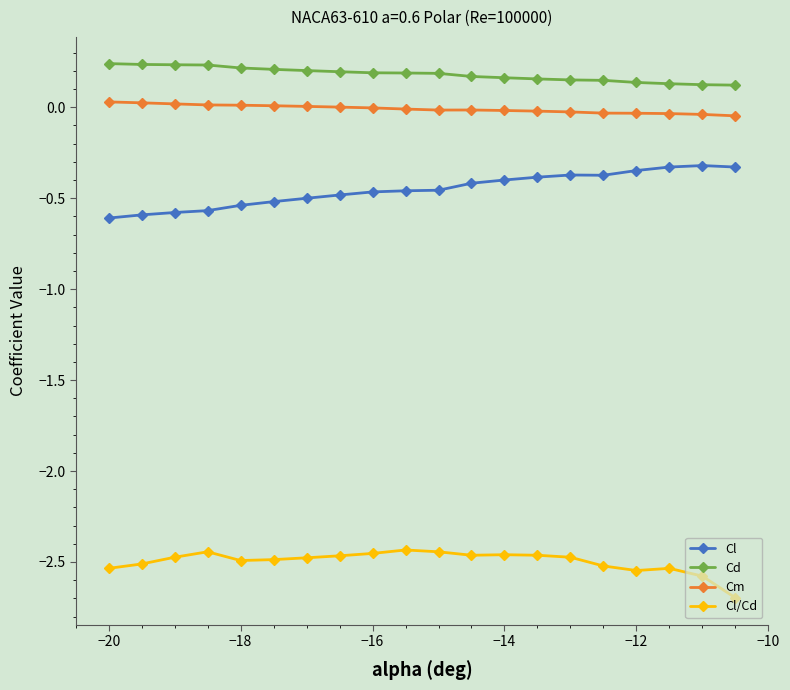

What is the value of the Cl point at the 3rd from the left?

-0.6